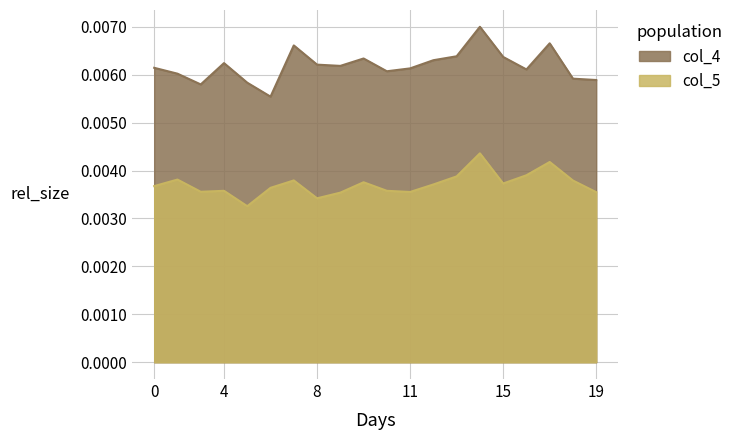

At which category is the sum across all series the highest?

00:14